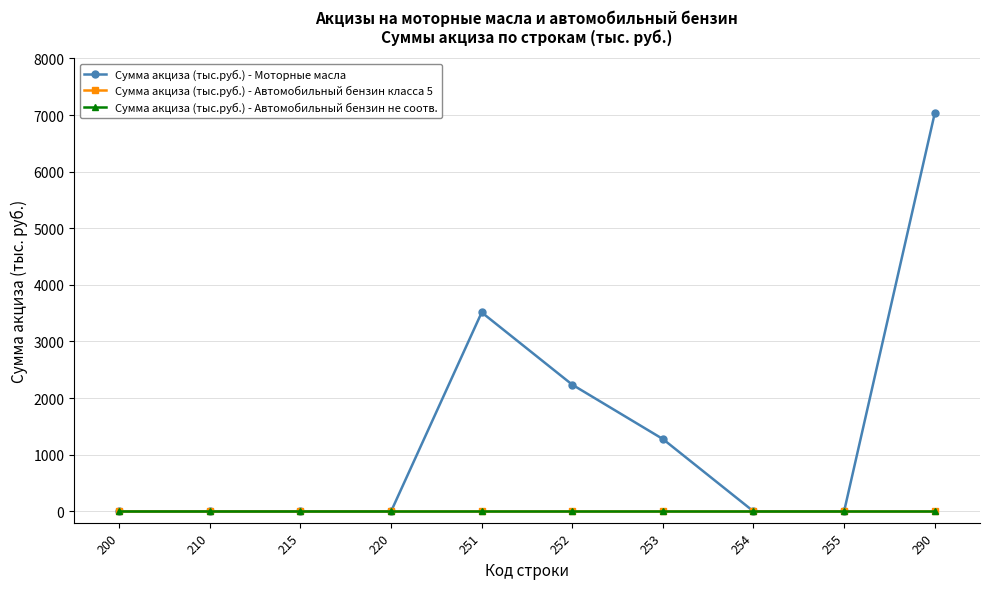

Is it true that Сумма акциза (тыс.руб.) - Автомобильный бензин класса 5 equals 0 at 251?

True